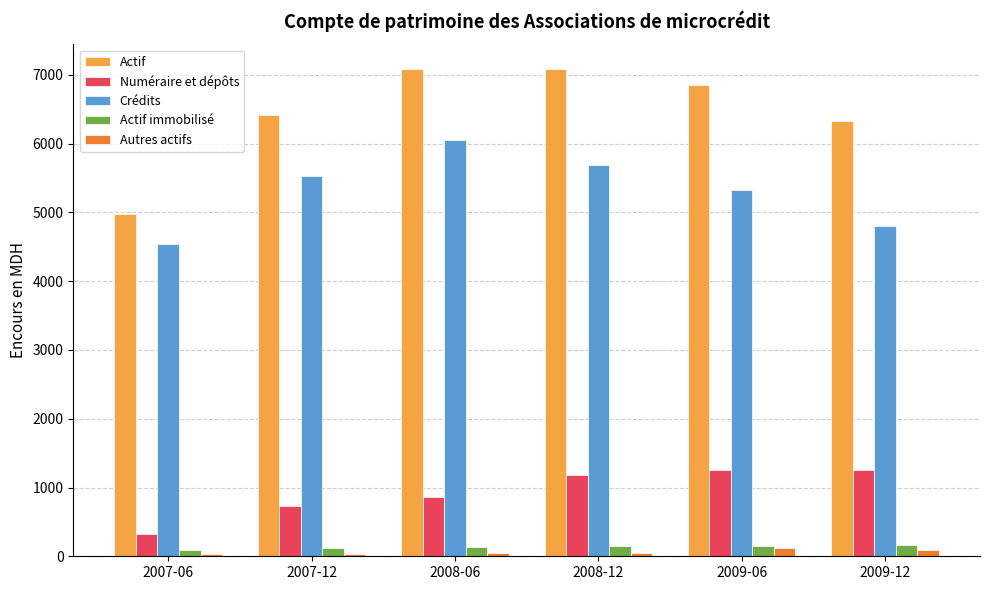

List the labels in order of Crédits value, smallest first.

2007-06, 2009-12, 2009-06, 2007-12, 2008-12, 2008-06